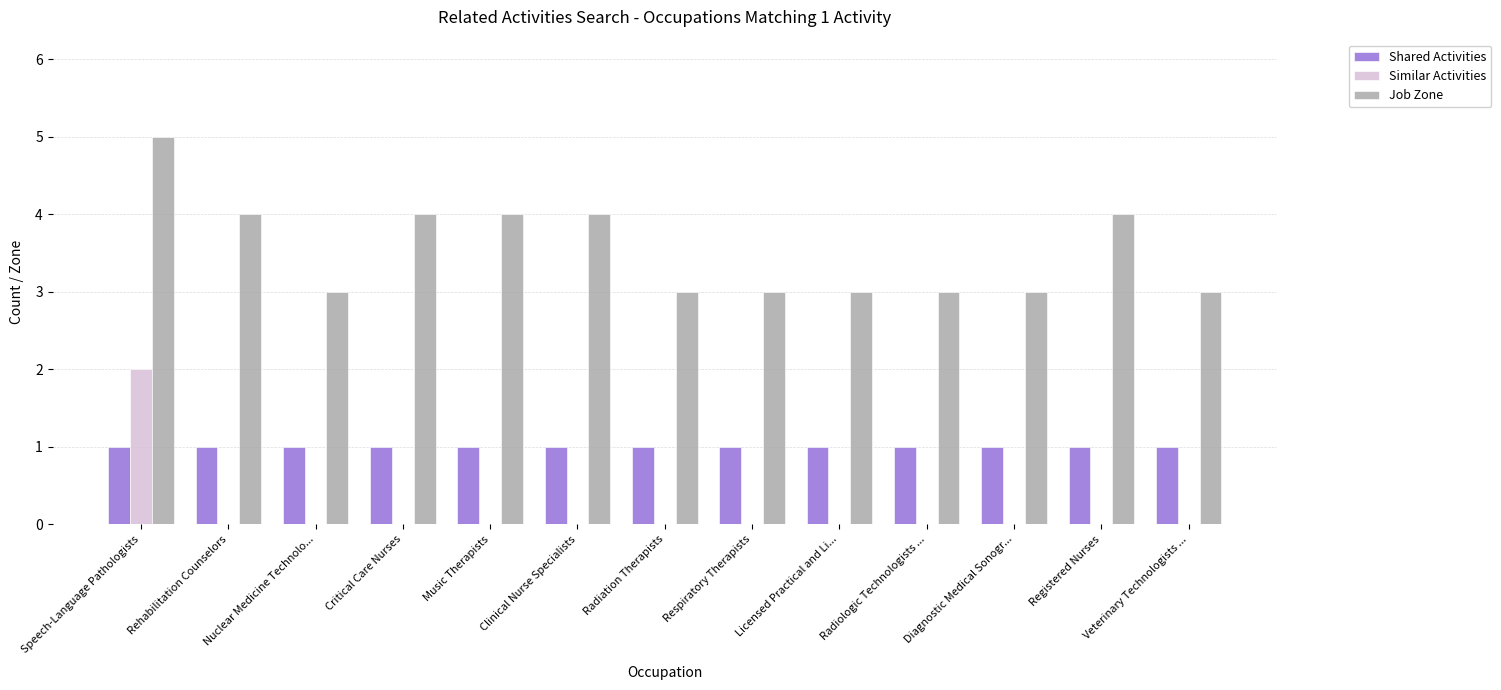

What is the total value across all series at Licensed Practical and Li...?

4